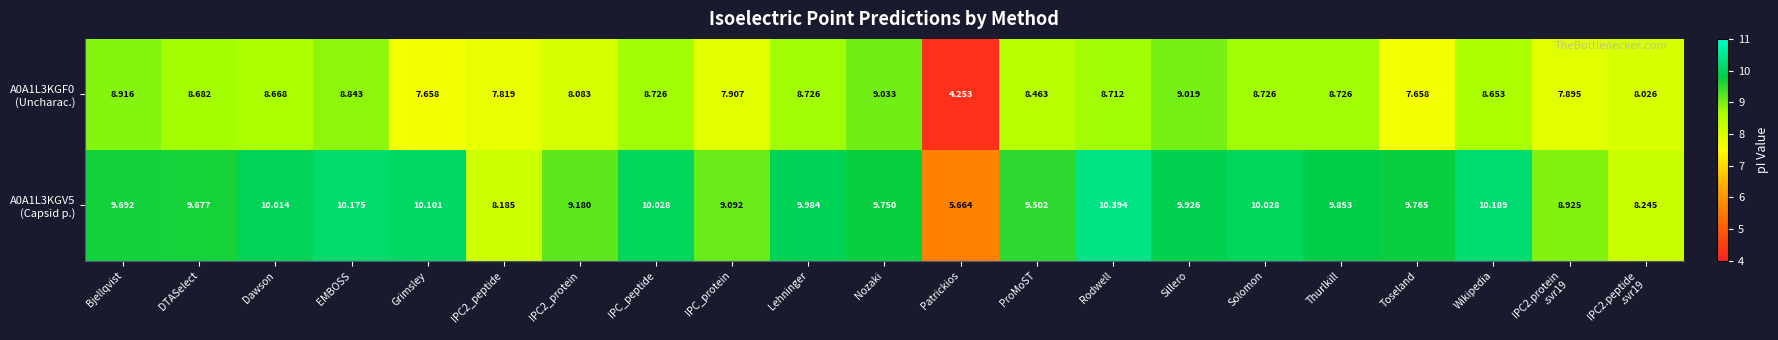

At which category is the sum across all series the highest?

Rodwell